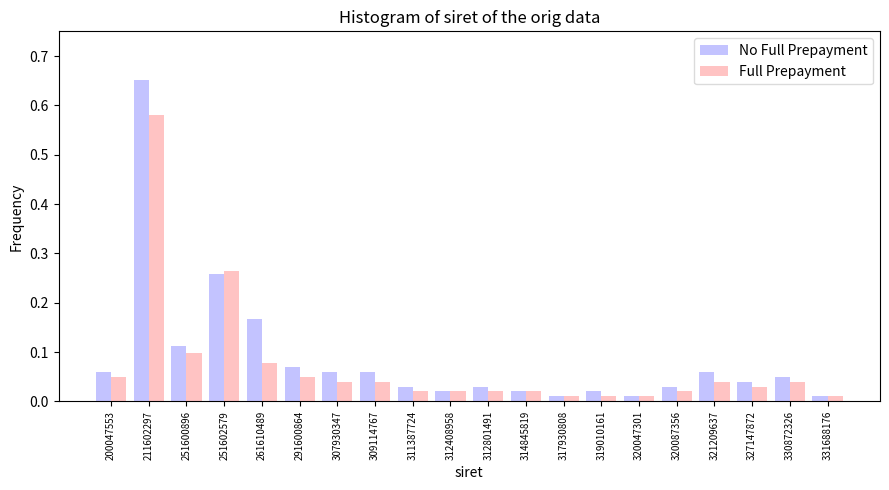

Is it true that Full Prepayment equals 0.3 at 211602297?

False